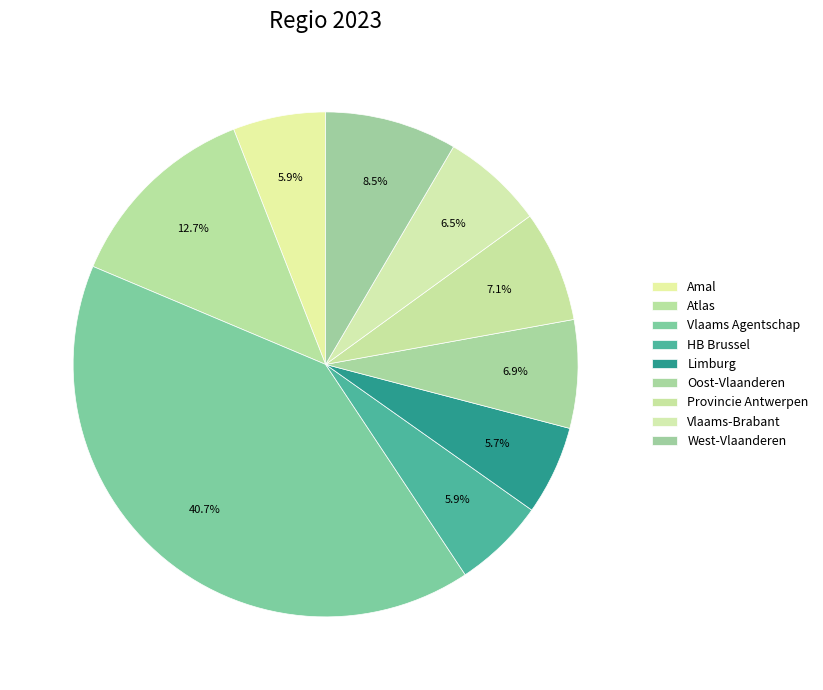

How many segments does this pie chart have?

9